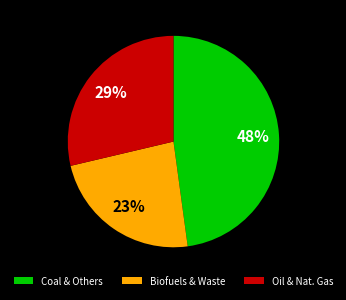

To the nearest percent, what is the difference between the Coal & Others and Oil & Nat. Gas slice percentages?

19%